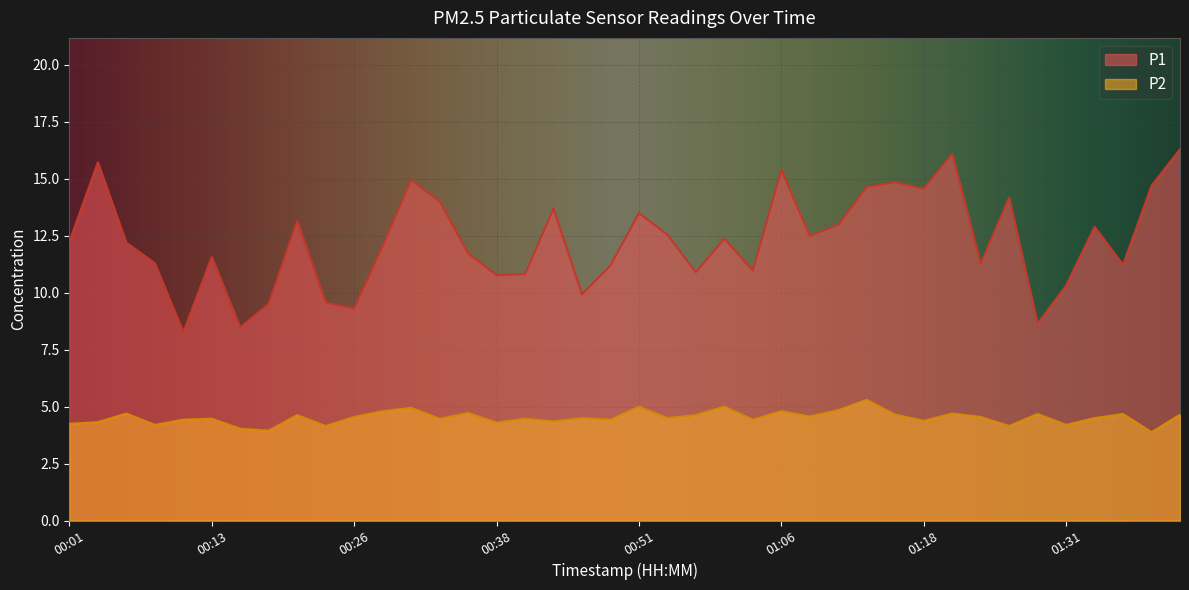

List the labels in order of P1 value, largest first.

01:41, 01:21, 00:03, 01:06, 00:31, 01:16, 01:38, 01:13, 01:18, 01:26, 00:33, 00:43, 00:51, 00:21, 01:11, 01:33, 00:53, 01:08, 00:58, 00:01, 00:06, 00:28, 00:35, 00:13, 00:08, 01:23, 01:36, 00:48, 01:03, 00:56, 00:41, 00:38, 01:31, 00:46, 00:23, 00:18, 00:26, 01:28, 00:16, 00:11